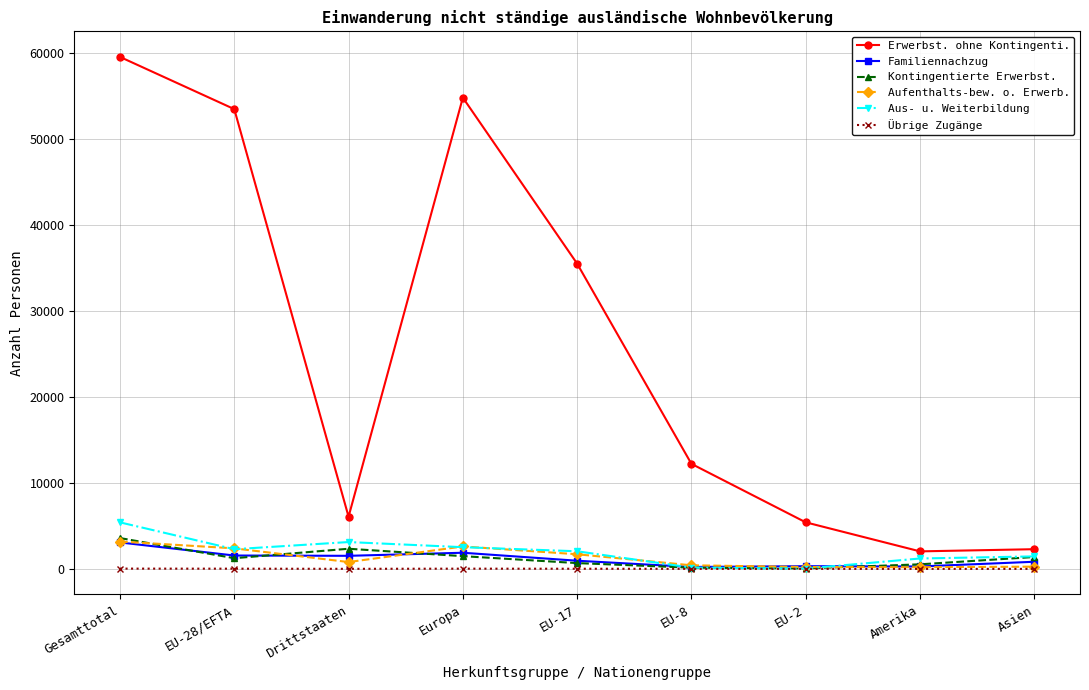

Is it true that Erwerbst. ohne Kontingenti. equals 54826 at Europa?

True